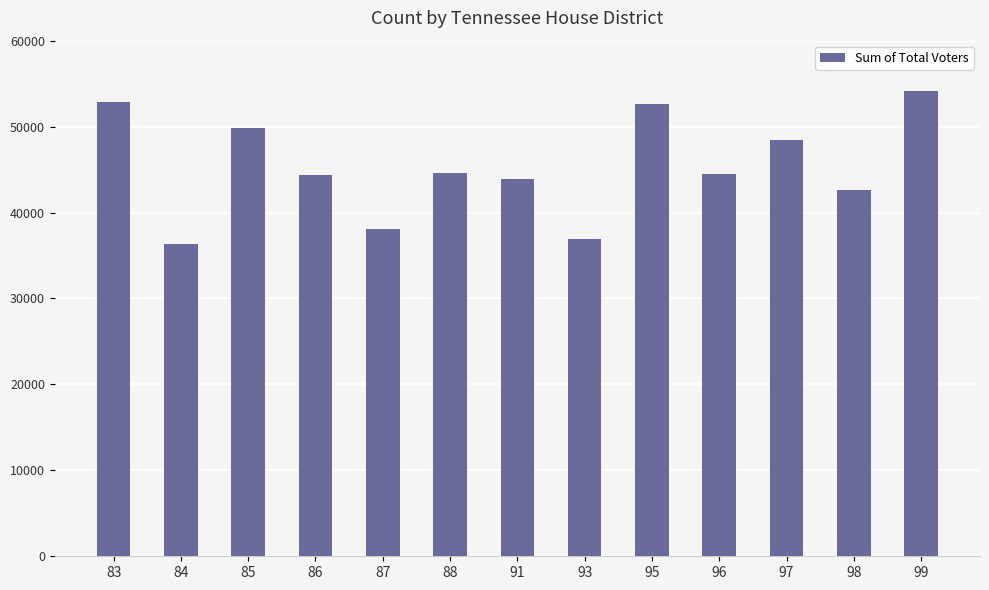

How many bars are there in total?

13